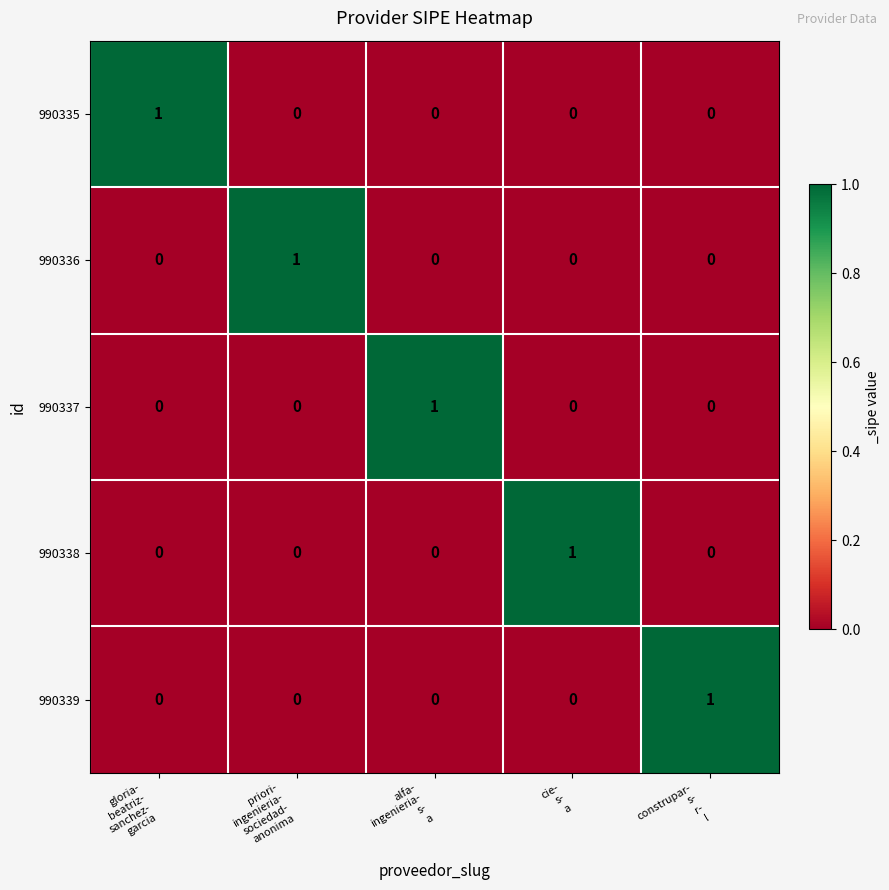

How many 990336 values are between 0 and 1?

5